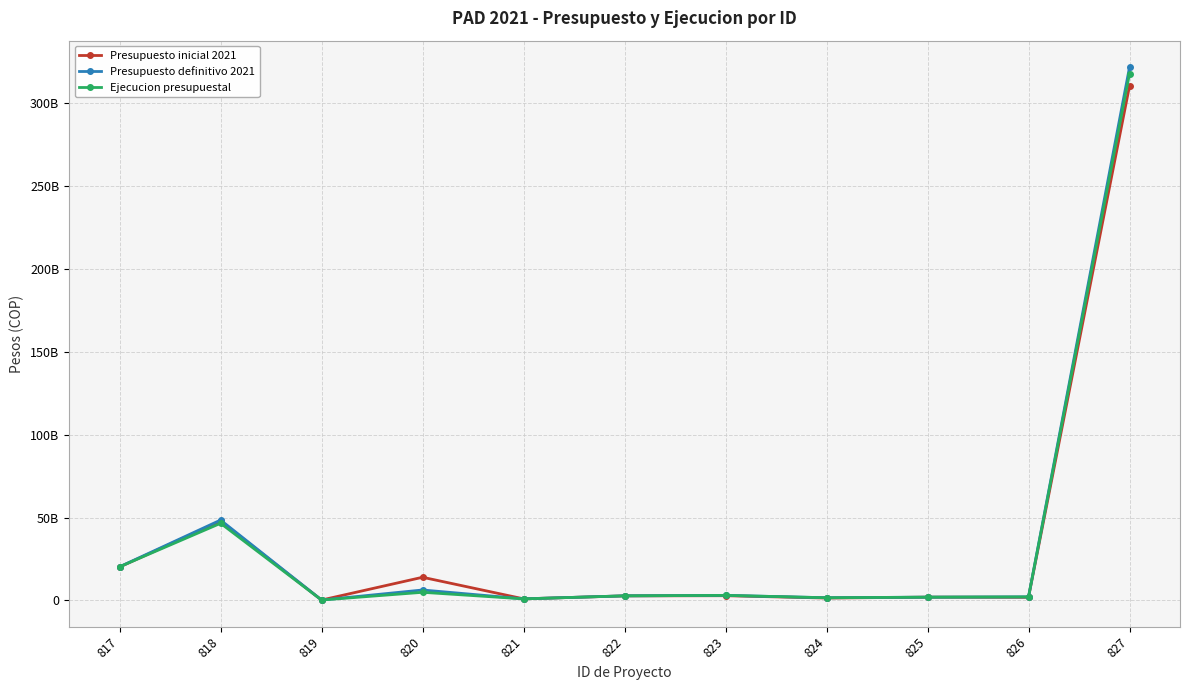

Reading right to left, transcribe all the data shown in this chart.

Presupuesto inicial 2021: 827=310375606322.0	826=1909223990.8	825=2000000000.0	824=1469743024.2	823=2878147200.1	822=2772436661.9	821=988640412.9	820=14004042111.6	819=262783512.0	818=47805261496.7	817=20186951284.2
Presupuesto definitivo 2021: 827=321642078943.5	826=2162474517.2	825=2000000000.0	824=1656324991.0	823=3080000000.0	822=2801350085.1	821=992519320.7	820=6327130854.6	819=269063507.7	818=48511783773.6	817=20326761434.0
Ejecucion presupuestal: 827=317777381238.0	826=2162463596.8	825=2000000000.0	824=1655123227.0	823=3075200051.9	822=2801290930.7	821=966250107.1	820=4931845254.1	819=268825571.7	818=46557660776.9	817=20325180556.2